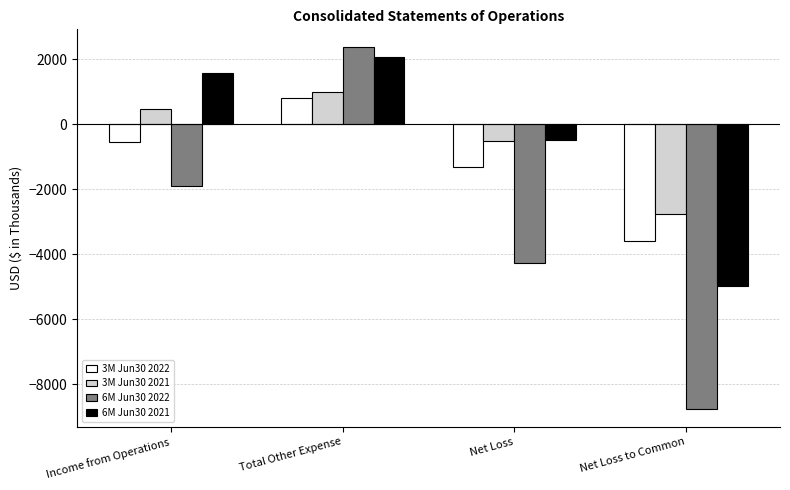

What is the lowest value of the 3M Jun30 2022 series?

-3574